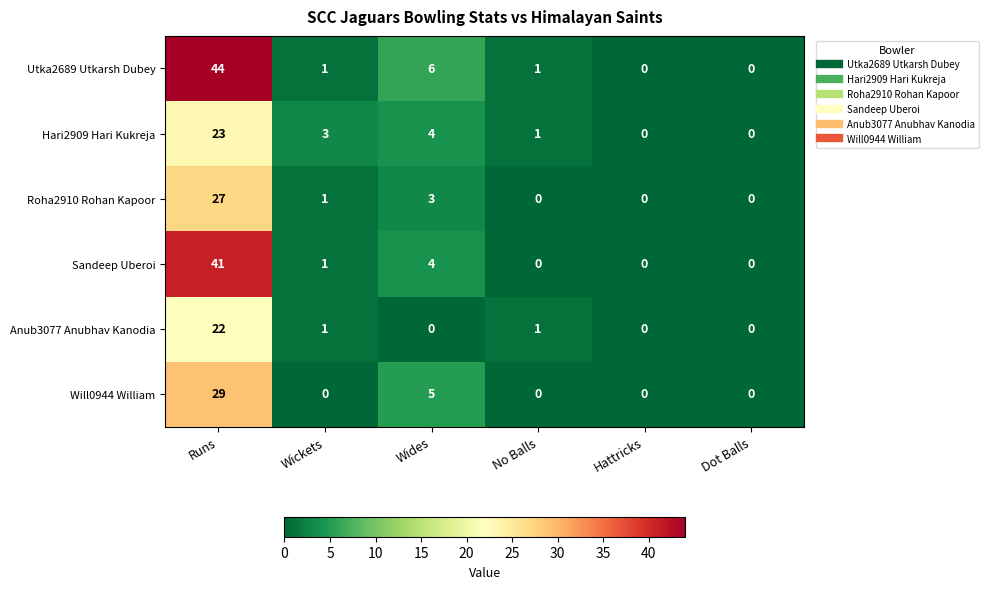

At how many categories does at least one series exceed 4?

2